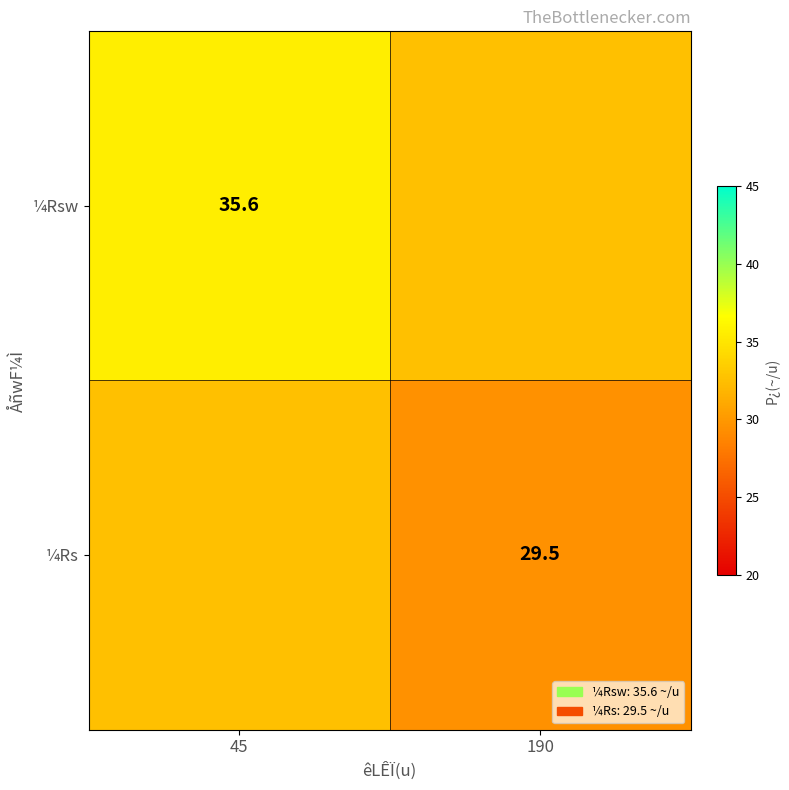

Is the value of ¼Rs at 190 greater than the value of ¼Rsw at 45?

No